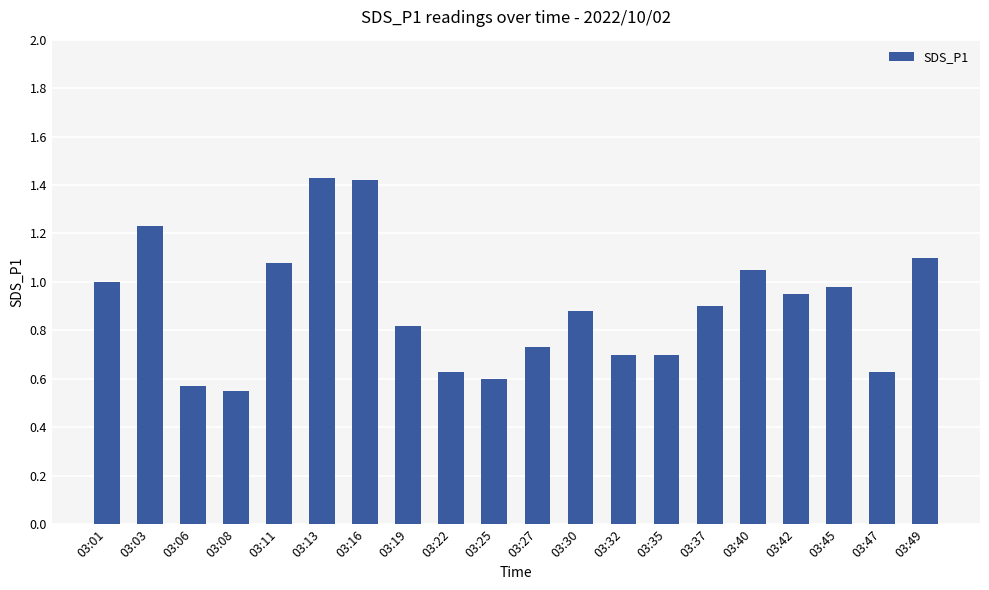

Approximately how many times larger is the value at 03:27 compared to 03:16?

0.5